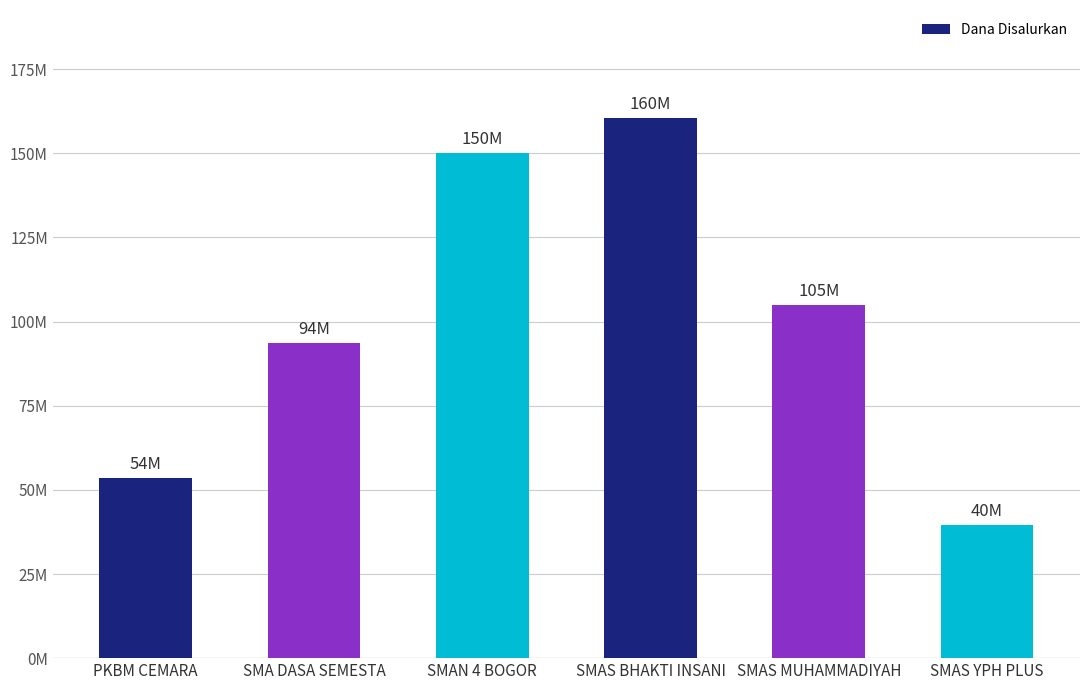

What is the difference between the second highest and minimum values?

110500000